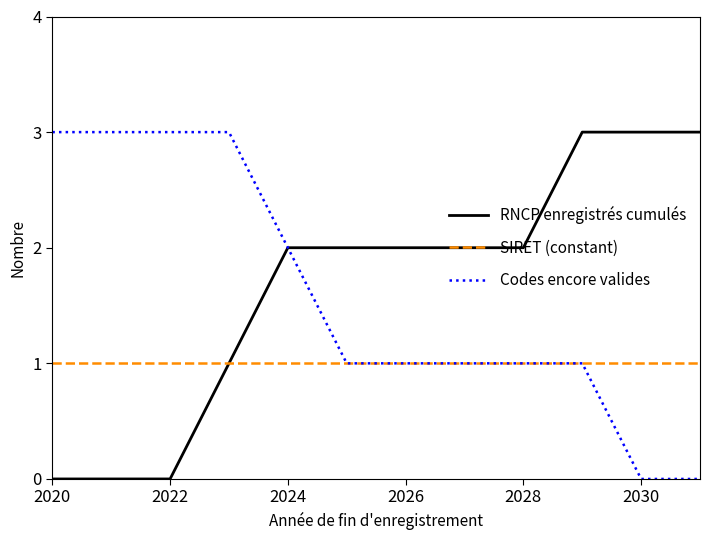

What is the highest value of the Codes encore valides series?

3